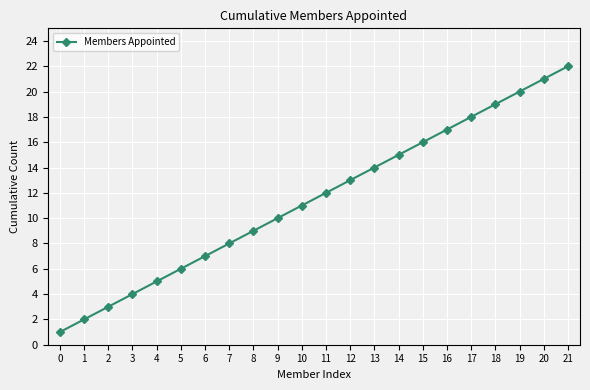

Reading left to right, what are all the values shown in this chart?

1	2	3	4	5	6	7	8	9	10	11	12	13	14	15	16	17	18	19	20	21	22